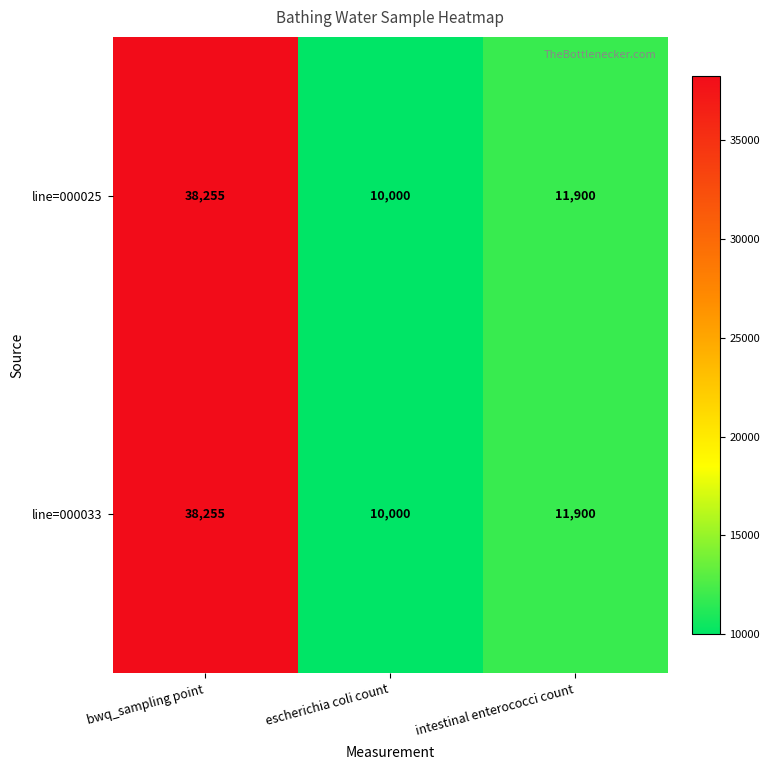

What is the total value across all series at bwq_sampling point?

76510